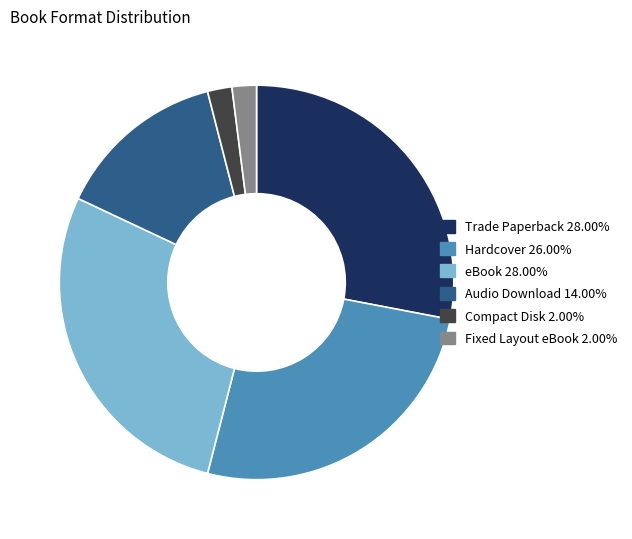

Is the sum of Fixed Layout eBook and Trade Paperback greater than half?

No